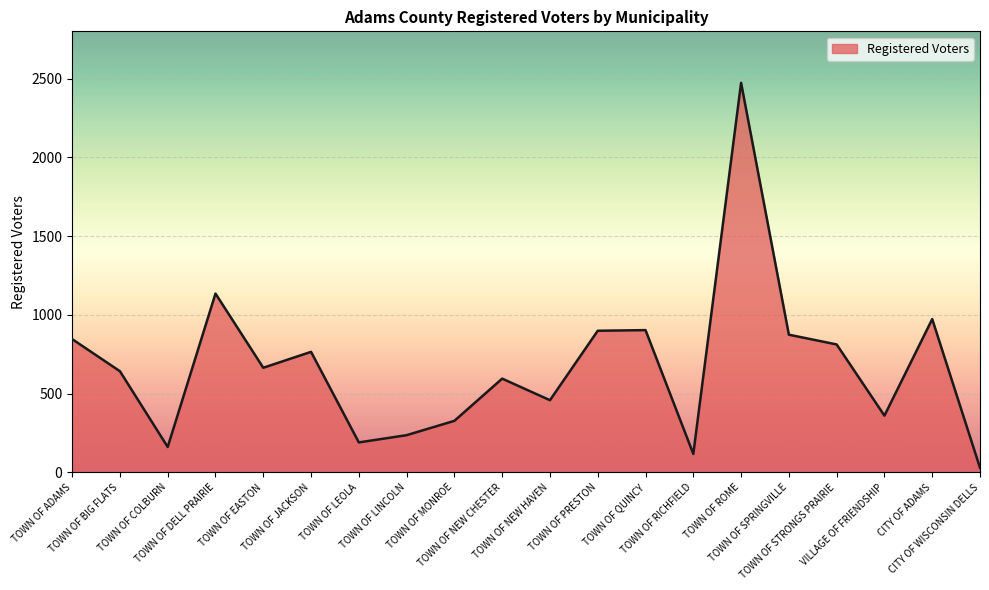

How many lines are shown in the chart?

1